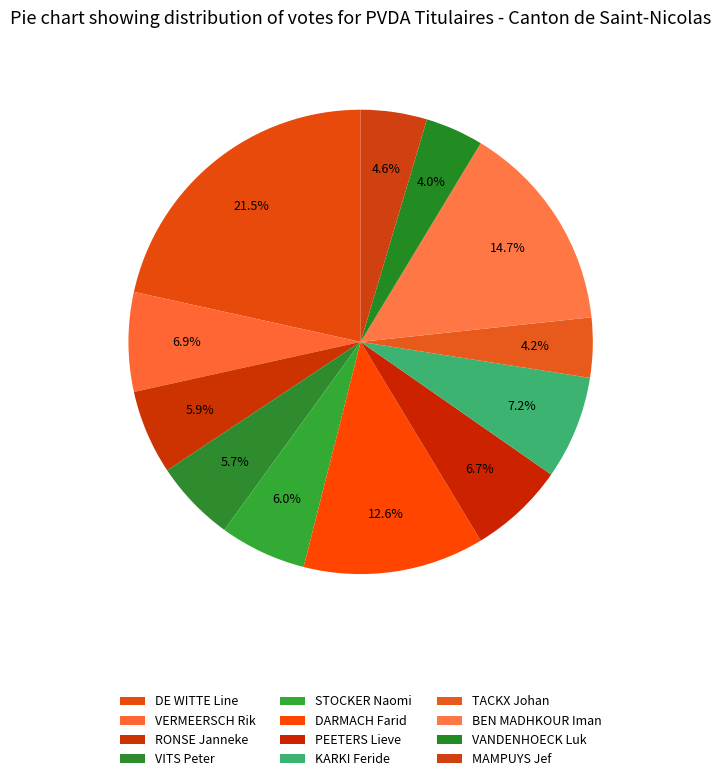

Does VITS Peter account for over 50% of the chart?

No